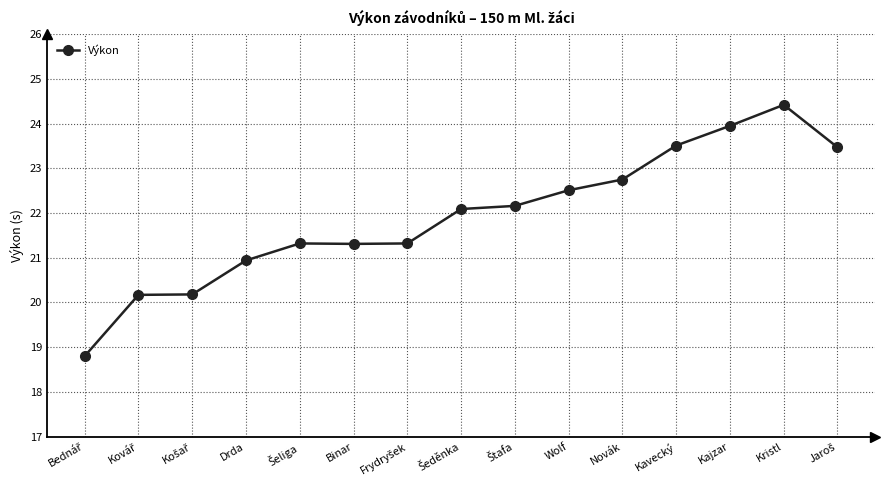

What is the sum of all values?

328.9